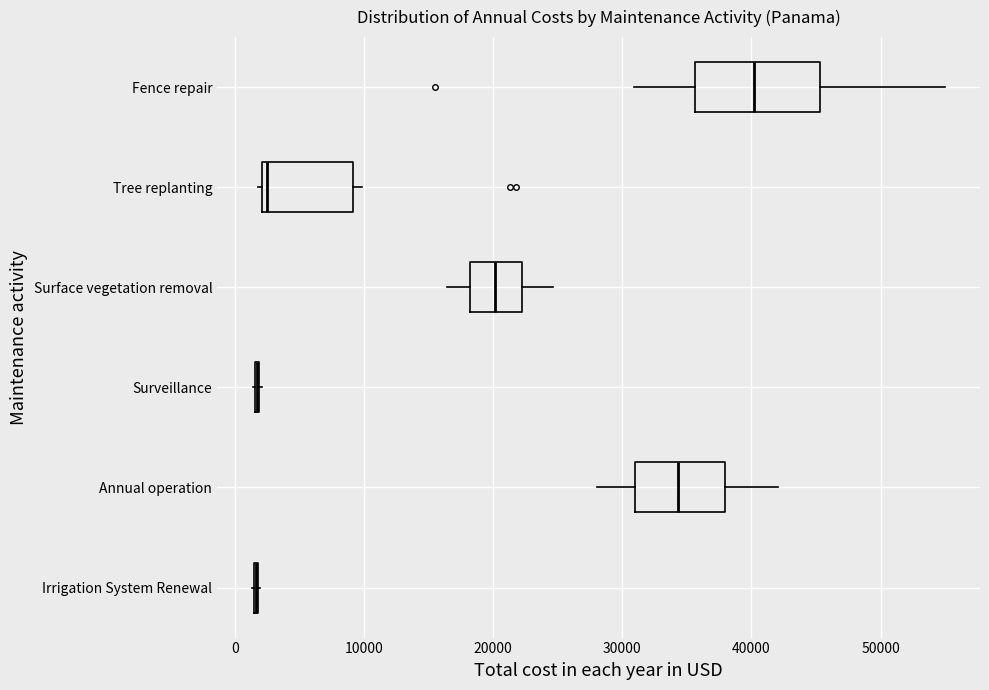

Comparing the boxes themselves (not the whiskers), which one is the widest?

Fence repair